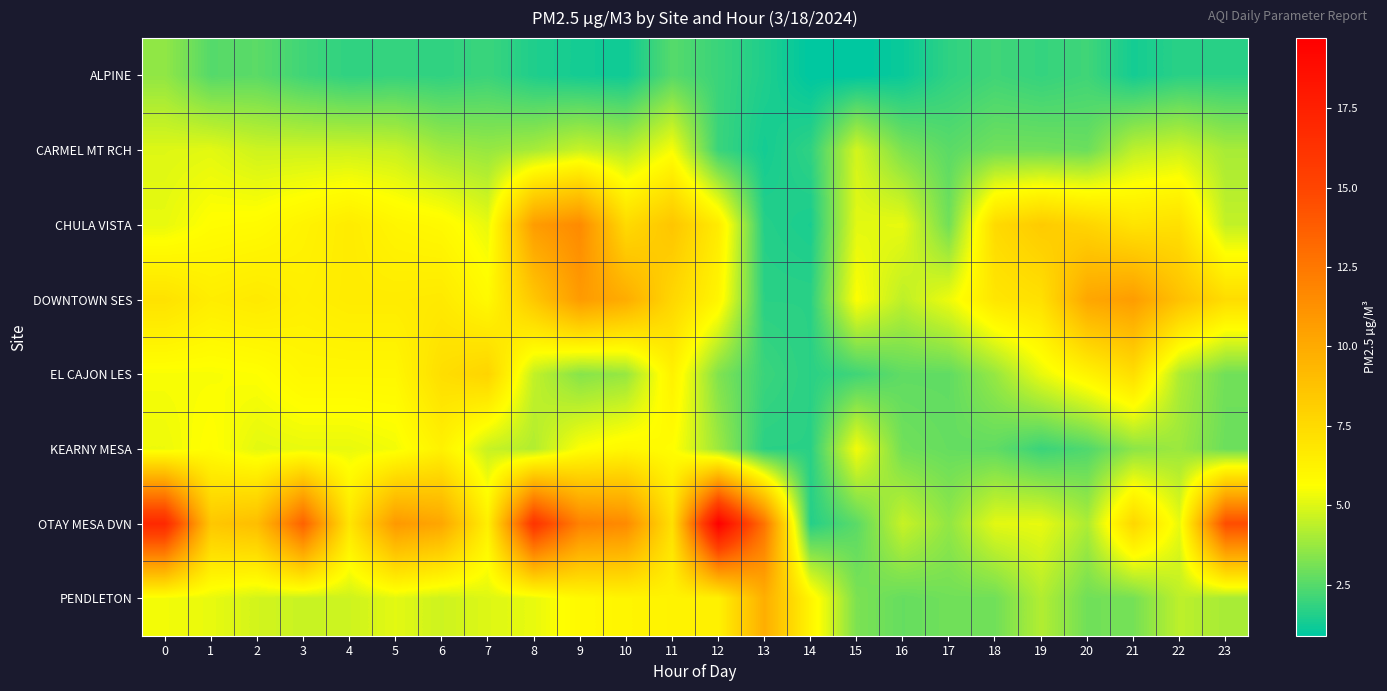

What is the maximum value shown in the chart?

19.7